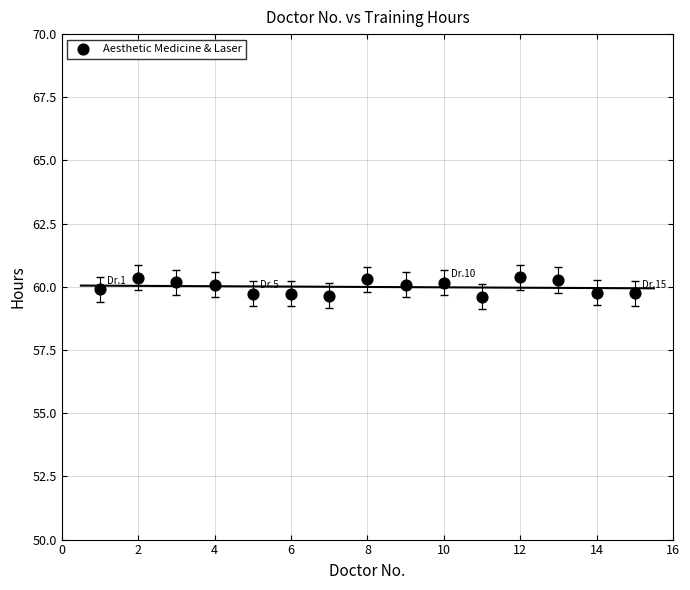

What is the range of Y values (max minus min)?

0.8